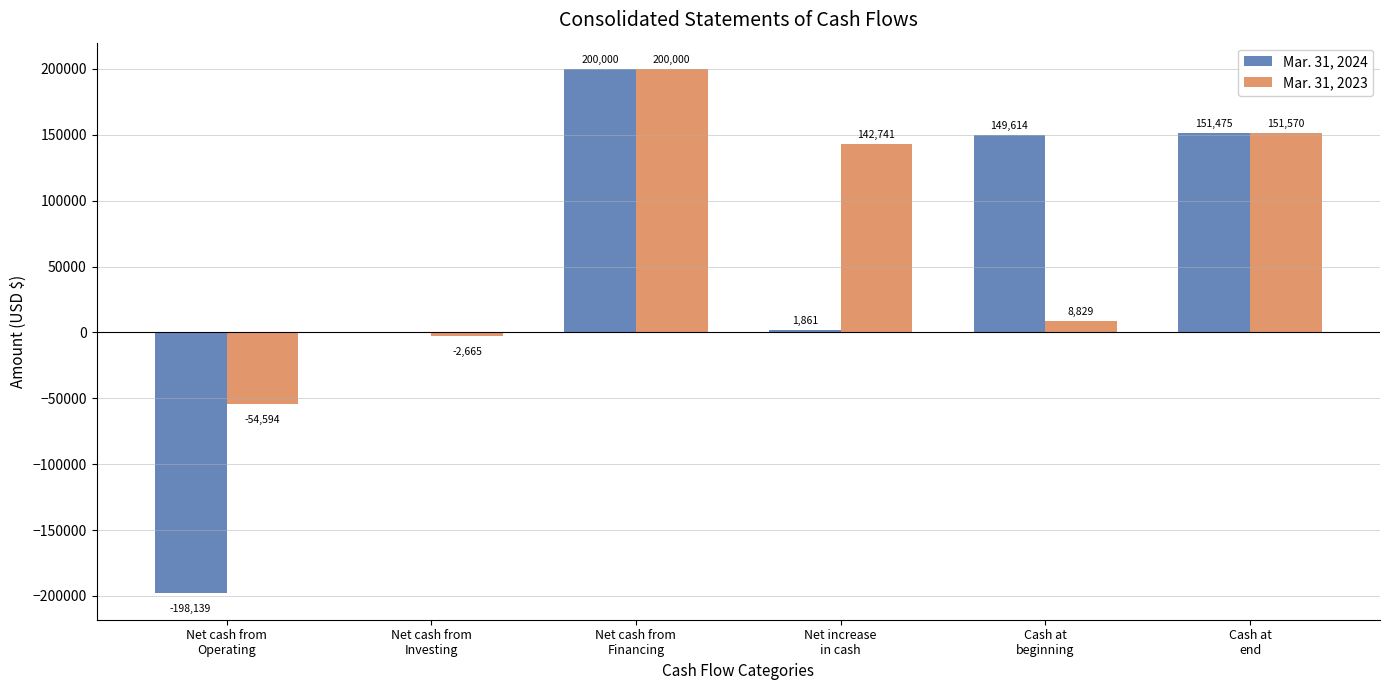

What is the average value of the Mar. 31, 2024 series?

50802